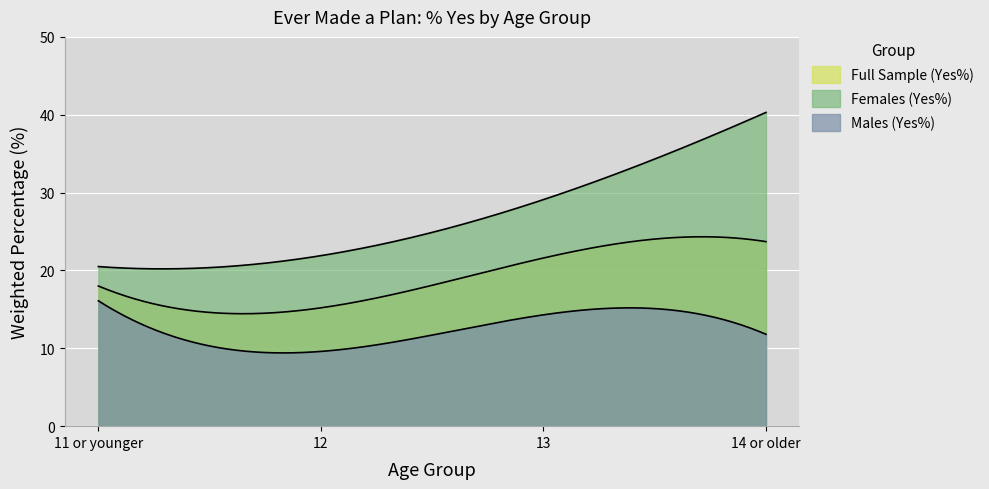

Where does the Females (Yes%) series first go above 29?

13